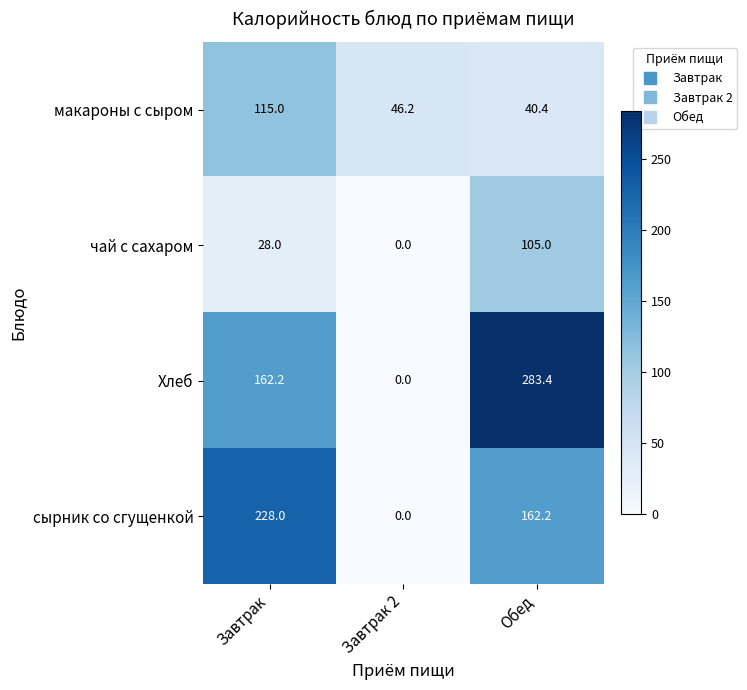

What is the total value across all series at Завтрак 2?

46.2